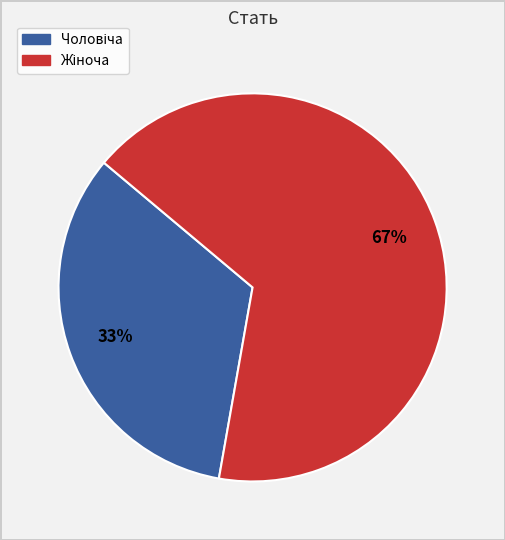

To the nearest percent, what is the average slice percentage?

50%